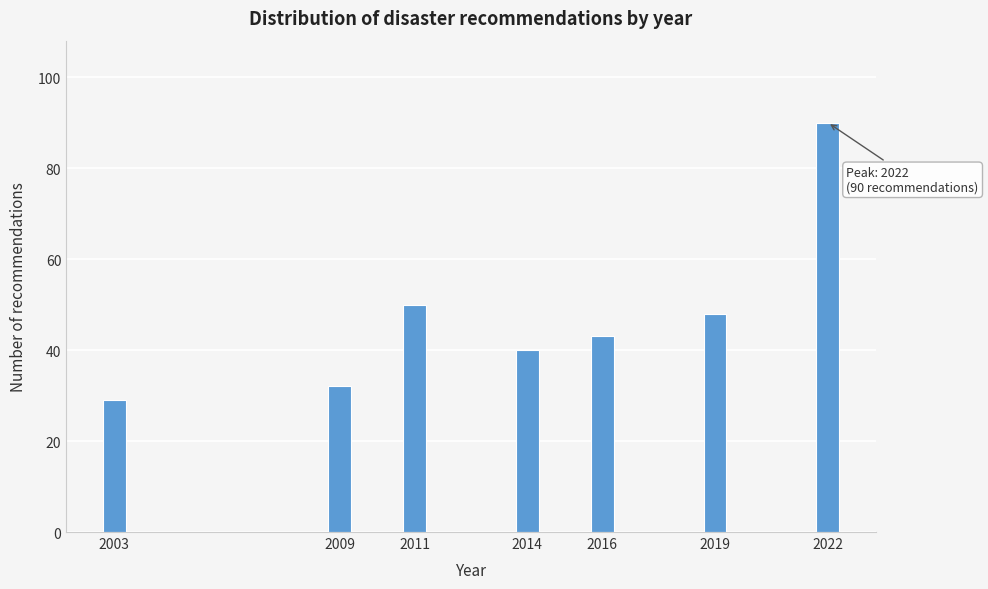

Reading left to right, transcribe all the data shown in this chart.

29	32	50	40	43	48	90